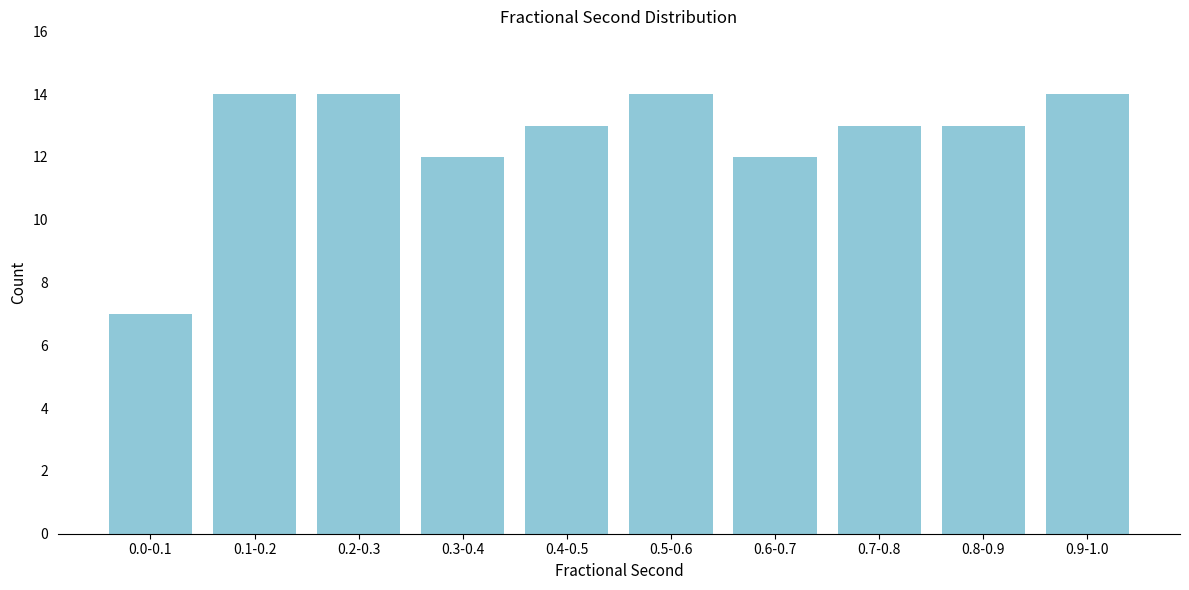

Reading left to right, what are all the values shown in this chart?

0.0-0.1=7	0.1-0.2=14	0.2-0.3=14	0.3-0.4=12	0.4-0.5=13	0.5-0.6=14	0.6-0.7=12	0.7-0.8=13	0.8-0.9=13	0.9-1.0=14